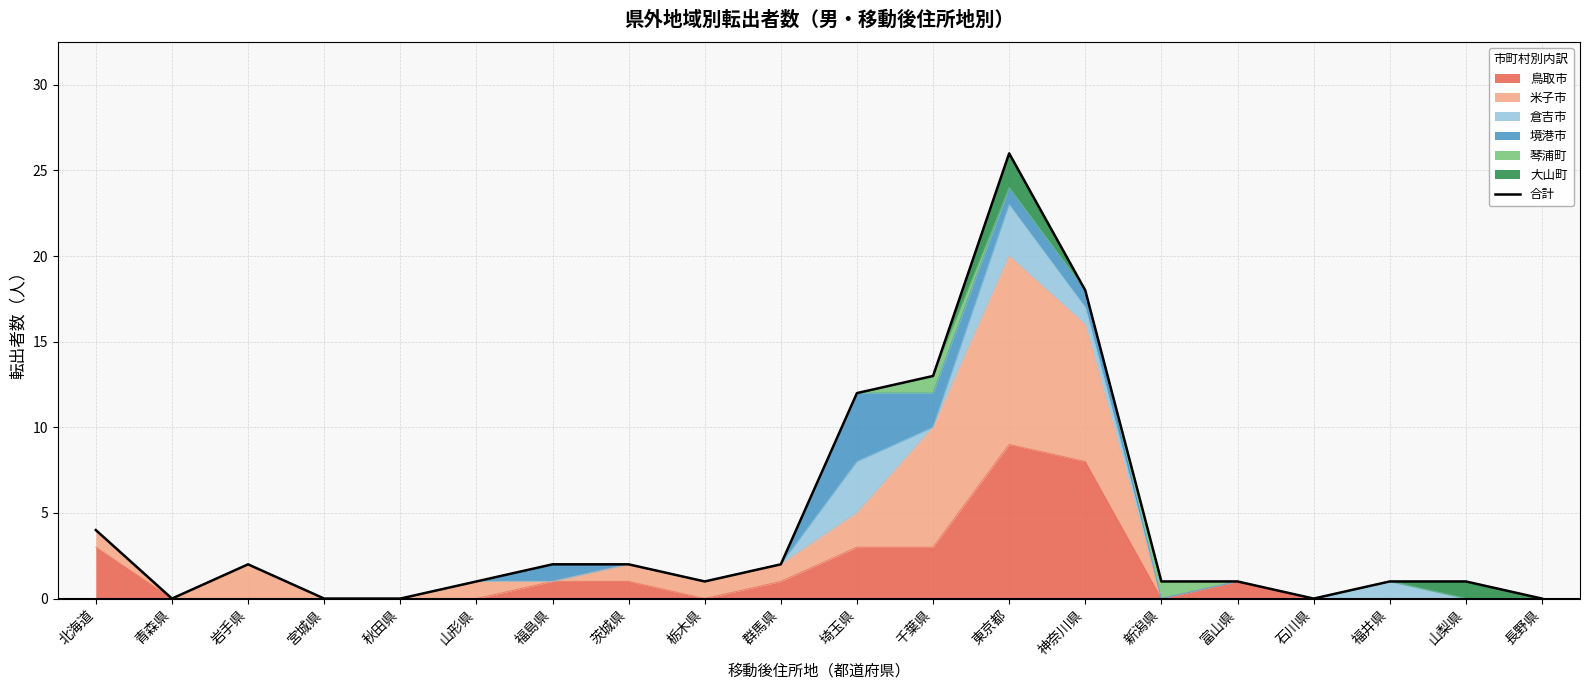

The chart shows a value of 13 at 千葉県. True or false?

True